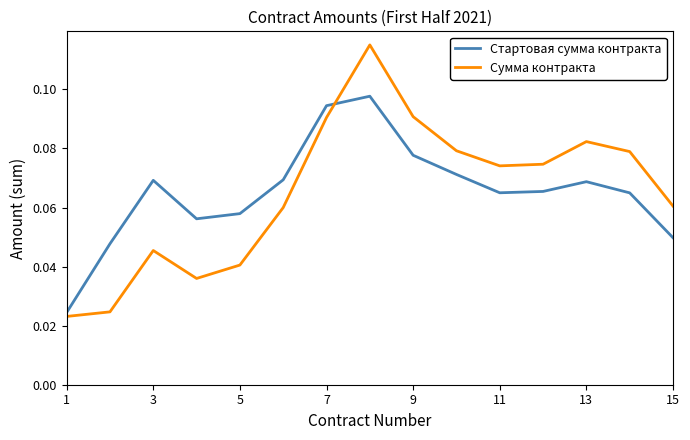

True or false: Сумма контракта and Стартовая сумма контракта intersect in this chart.

True